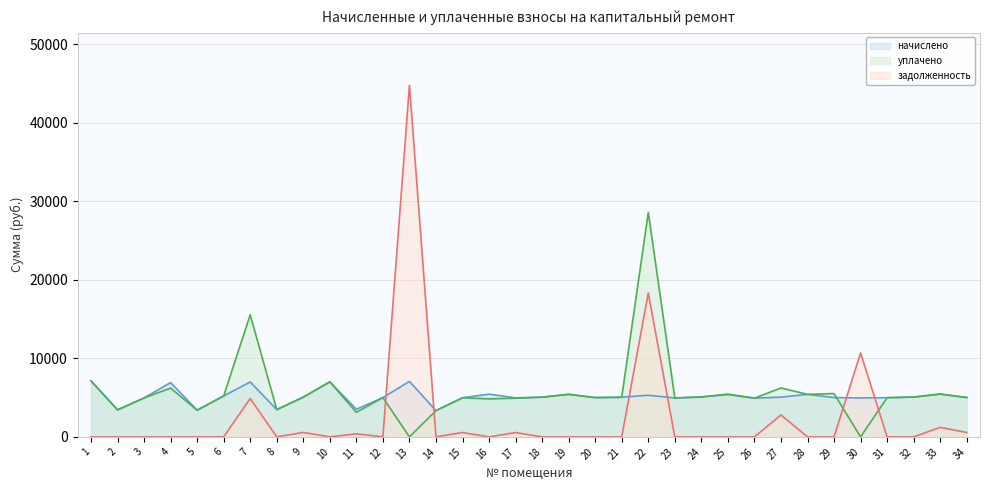

What is the spread (max minus min) of values at 10?

7004.2